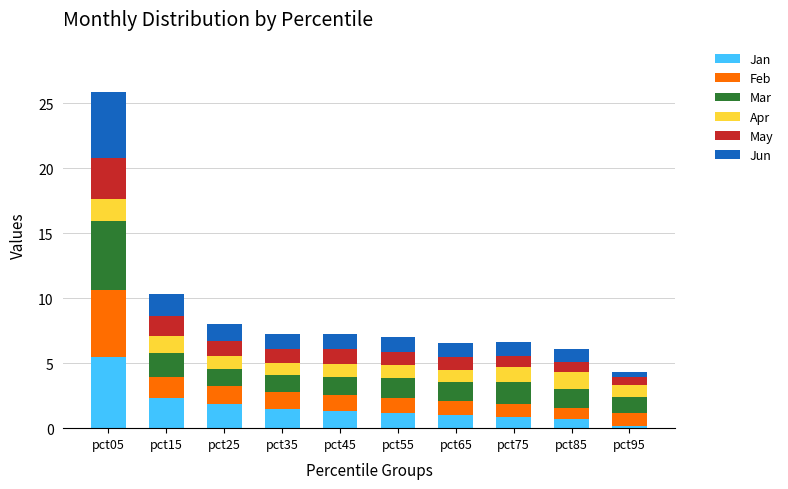

What is the difference between the maximum and minimum values in the Jan series?

5.3